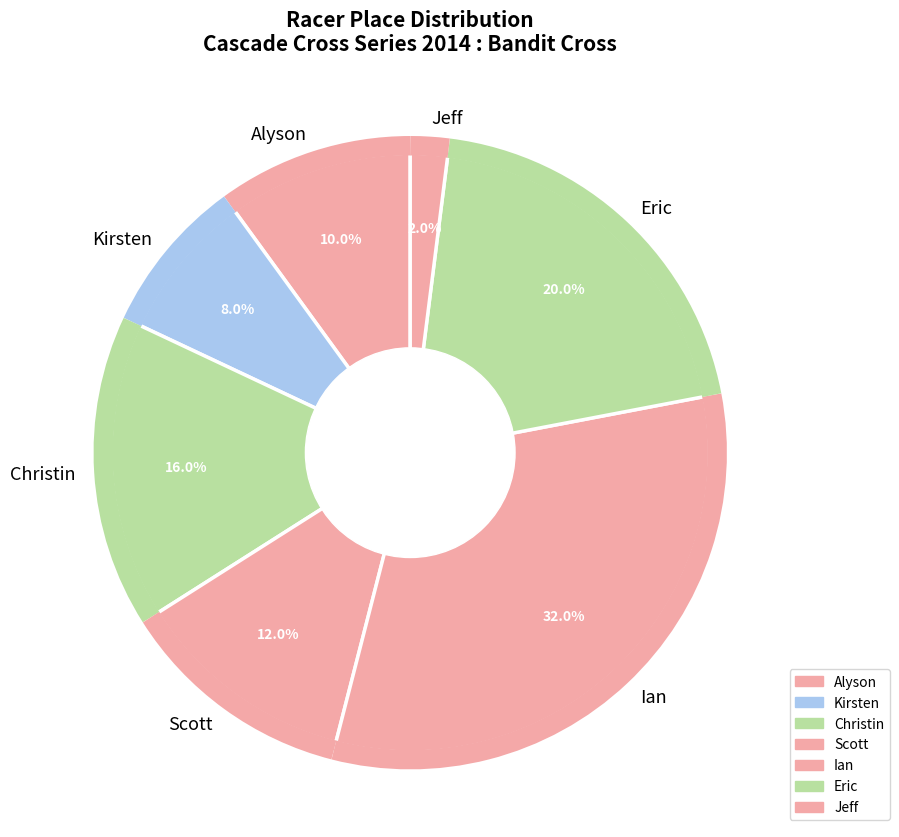

Approximately how many times larger is the value at Eric compared to Ian?

0.6